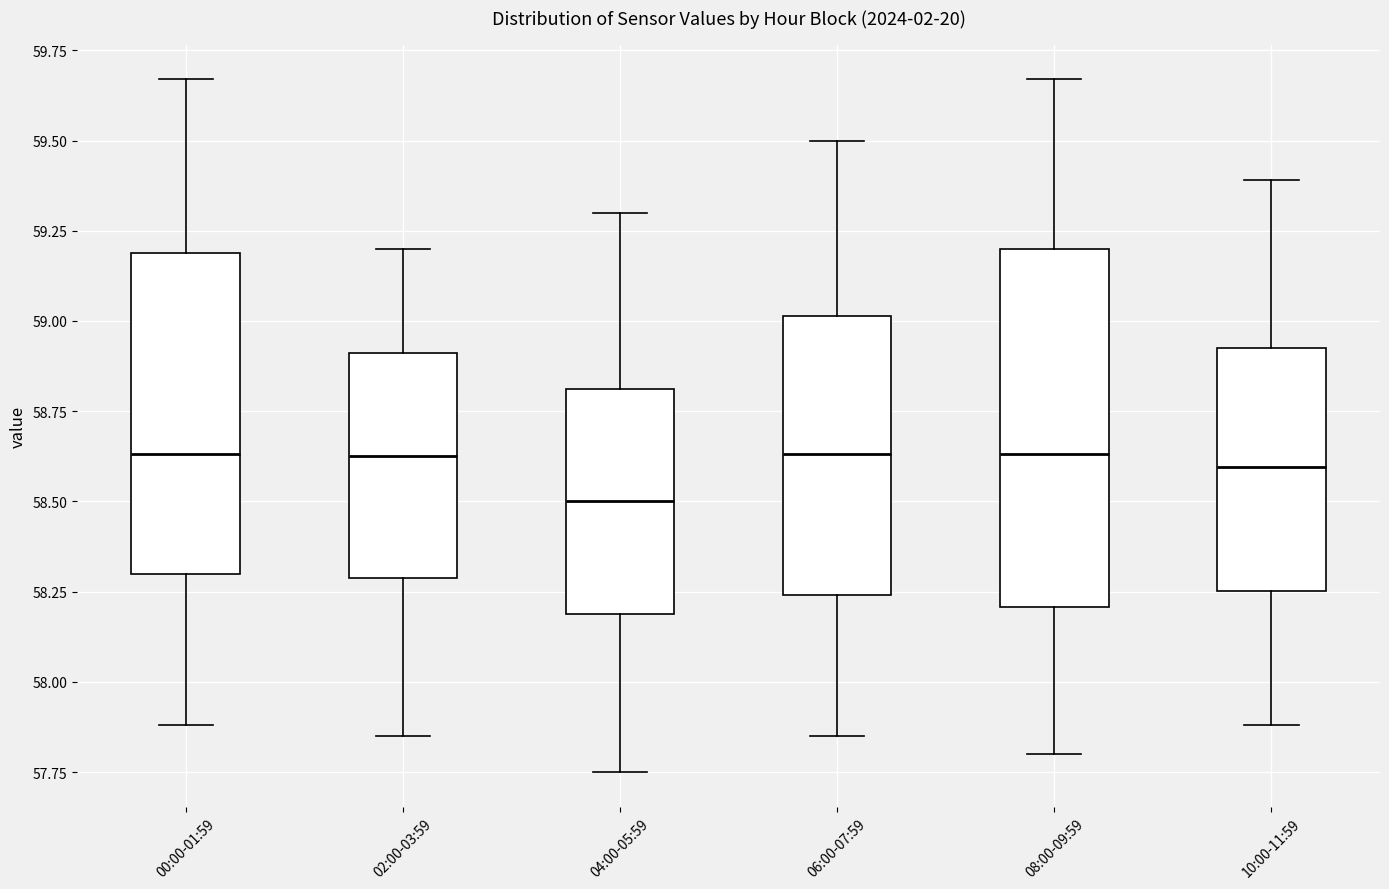

Reading left to right, read every box against the y-axis: the position of its median line, the range the box covers, and the ends of its whiskers. The values are not printed on the chart, so give them approximately, as read against the axis.

00:00-01:59: median 58.65, box 58.30 to 59.20, whiskers 57.90 to 59.65
02:00-03:59: median 58.65, box 58.30 to 58.90, whiskers 57.85 to 59.20
04:00-05:59: median 58.50, box 58.20 to 58.80, whiskers 57.75 to 59.30
06:00-07:59: median 58.65, box 58.25 to 59.00, whiskers 57.85 to 59.50
08:00-09:59: median 58.65, box 58.20 to 59.20, whiskers 57.80 to 59.65
10:00-11:59: median 58.60, box 58.25 to 58.95, whiskers 57.90 to 59.40